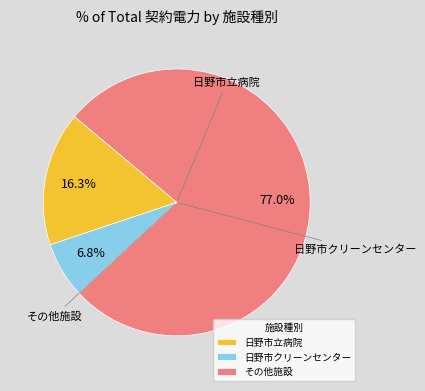

What is the total percentage of 日野市クリーンセンター and その他施設?

83.7%